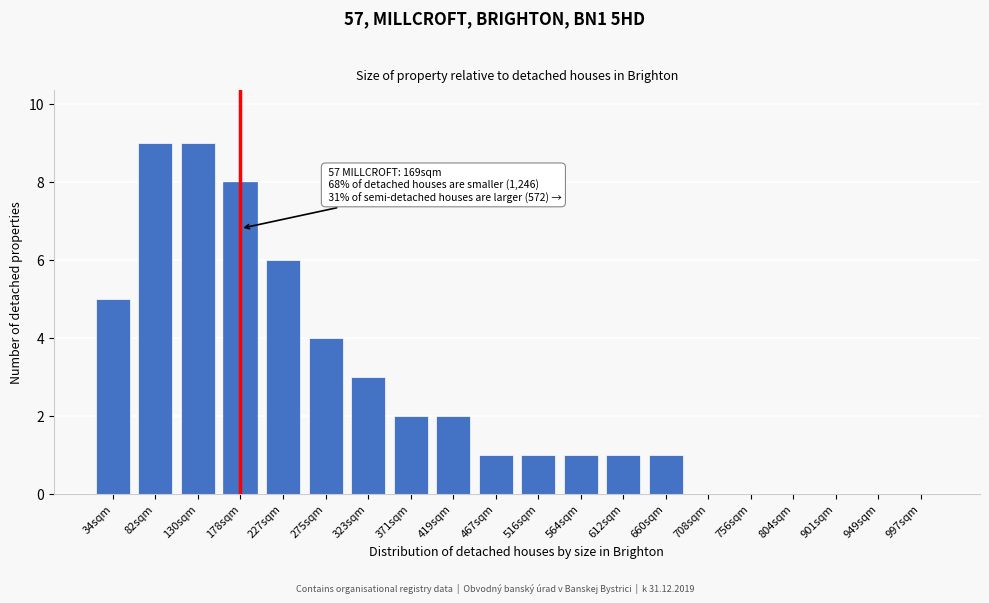

Reading right to left, transcribe all the data shown in this chart.

997sqm=0	949sqm=0	901sqm=0	804sqm=0	756sqm=0	708sqm=0	660sqm=1	612sqm=1	564sqm=1	516sqm=1	467sqm=1	419sqm=2	371sqm=2	323sqm=3	275sqm=4	227sqm=6	178sqm=8	130sqm=9	82sqm=9	34sqm=5